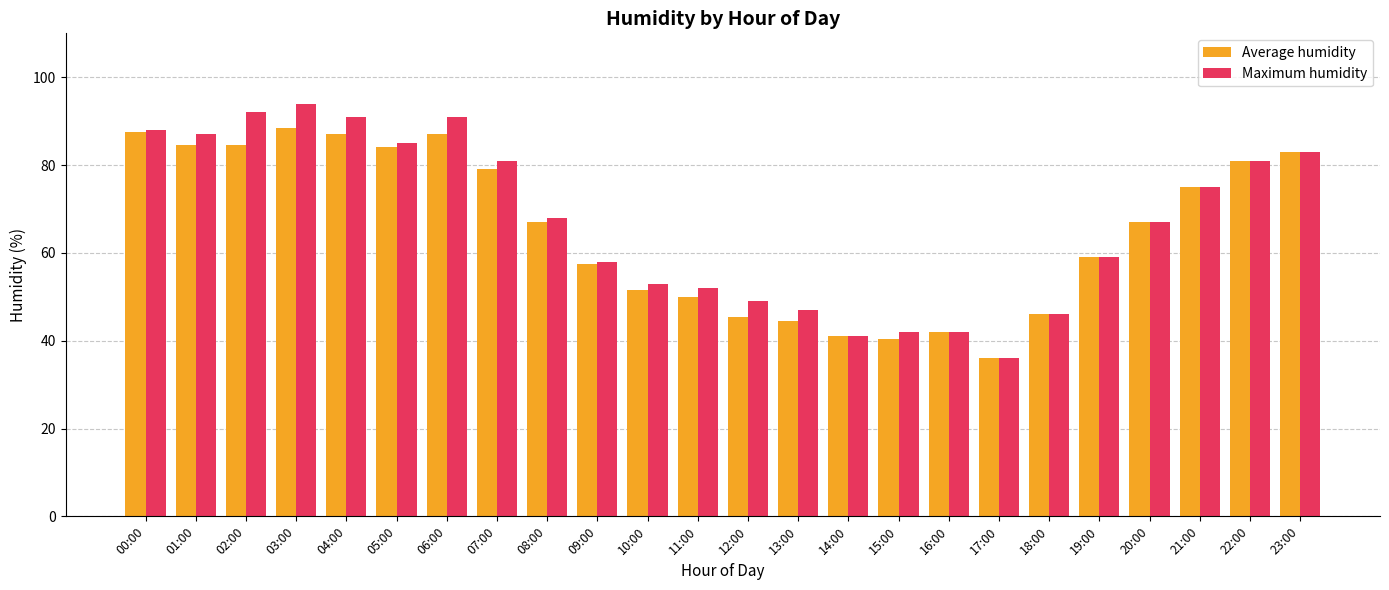

What is the sum of the Average humidity values at 09:00 and 01:00?

142.0